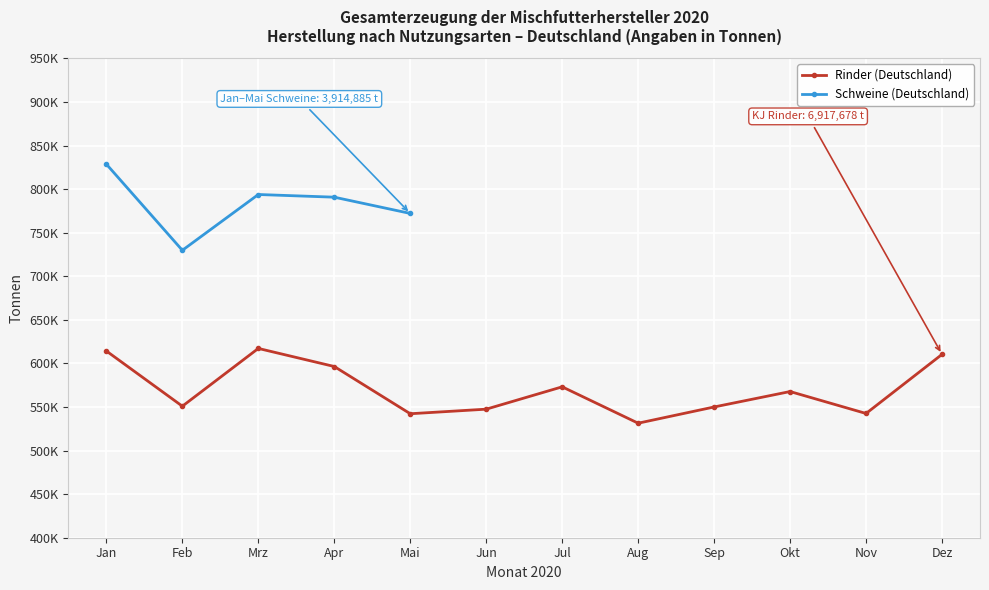

True or false: the data shows 614212 at Jan.

True